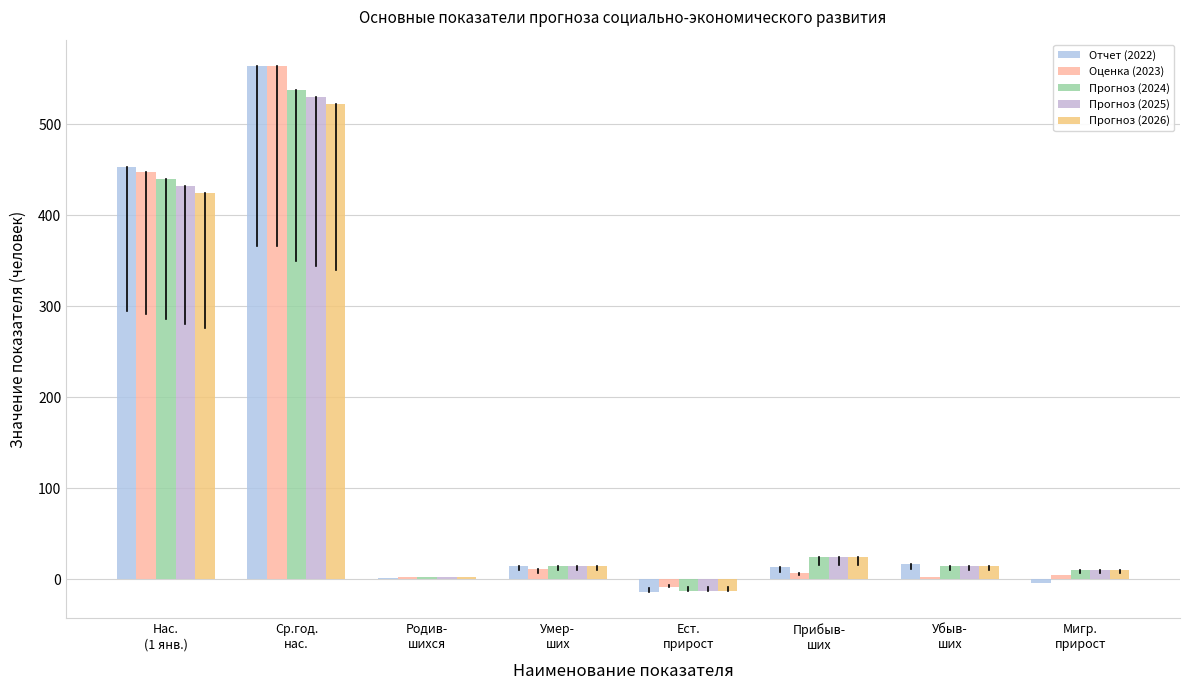

List the series in order of their peak value, lowest first.

Прогноз (2026), Прогноз (2025), Прогноз (2024), Отчет (2022), Оценка (2023)